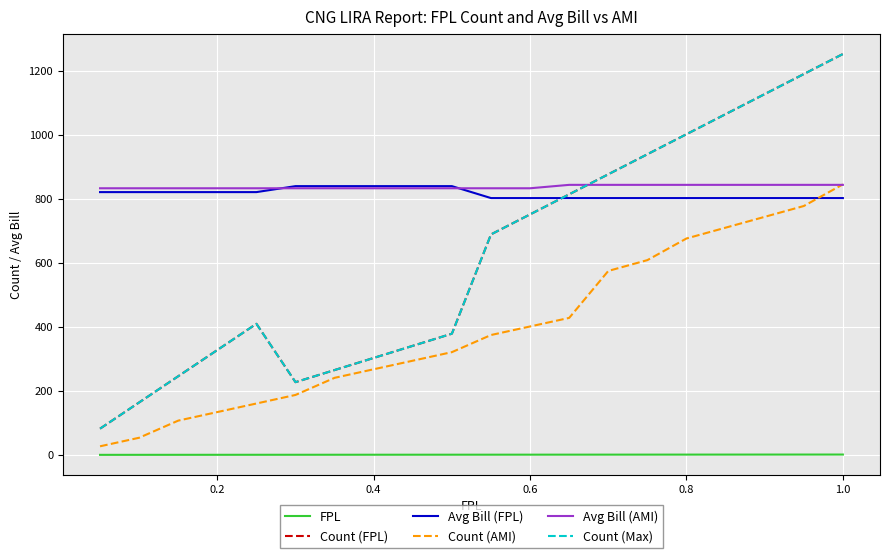

How many lines are shown in the chart?

6